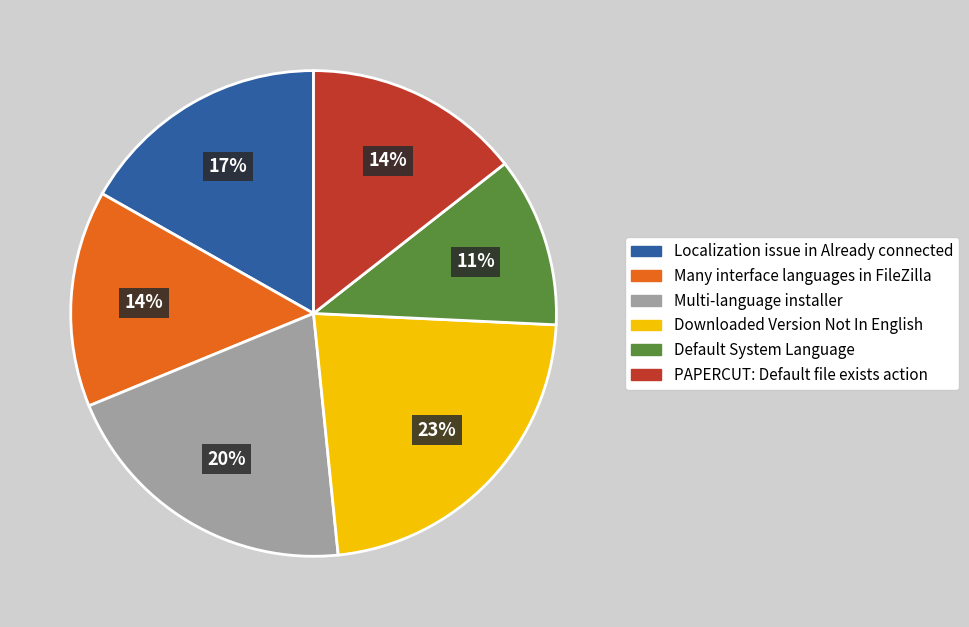

Is there any slice that represents more than half of the pie?

No